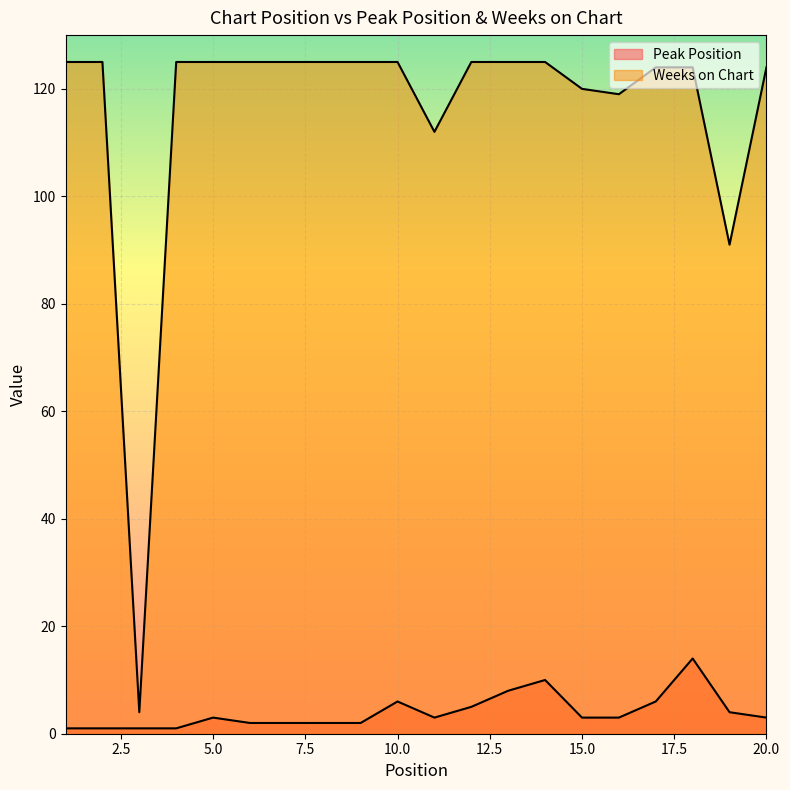

Rank the series by their maximum value, from lowest to highest.

Peak Position, Weeks on Chart